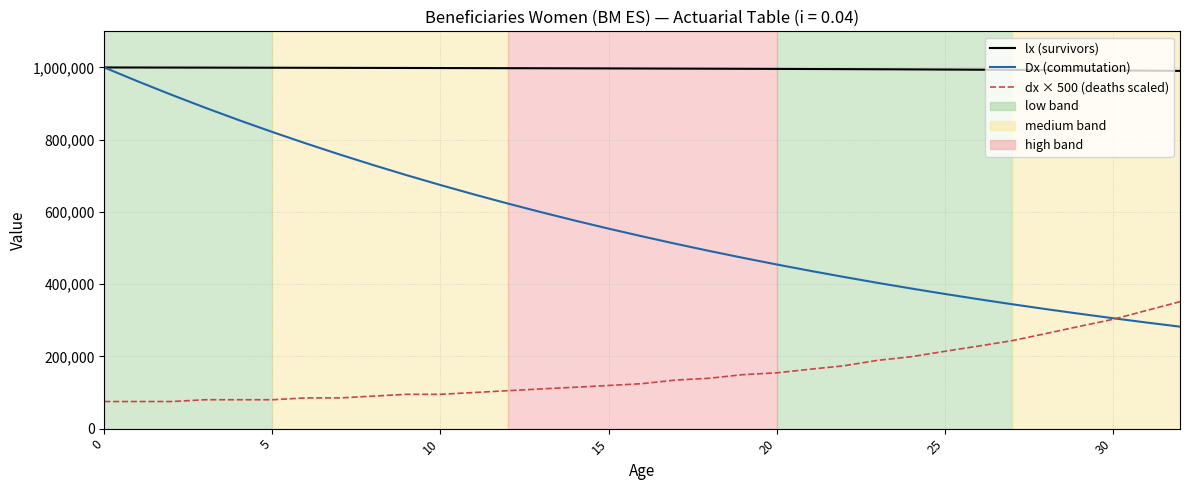

Which series has the largest range (max minus min)?

Dx (commutation)